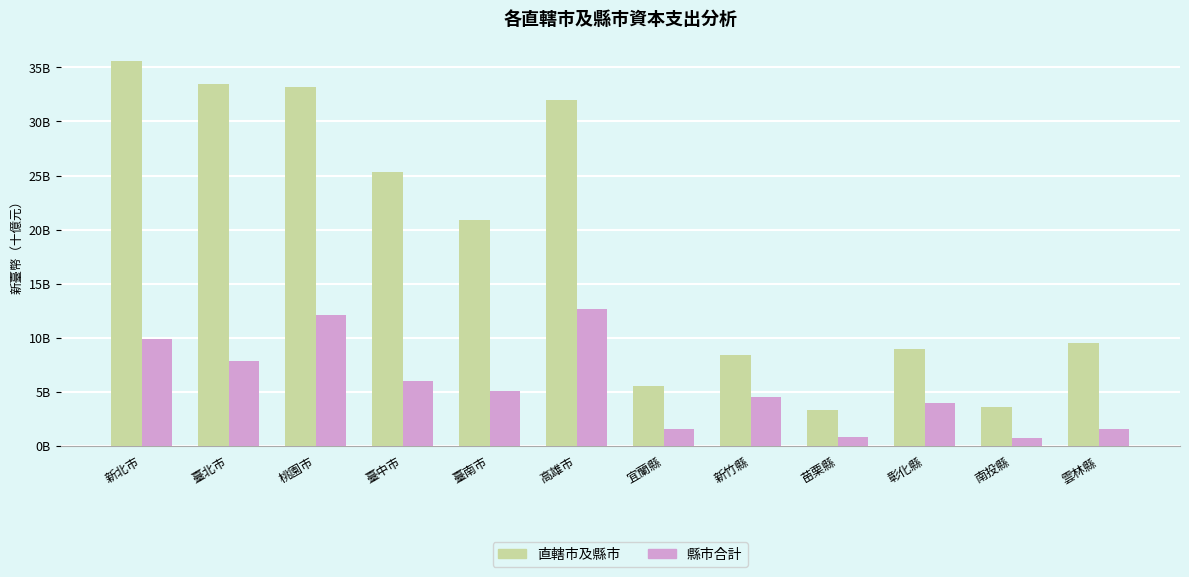

Where does the 直轄市及縣市 series first go above 20?

新北市